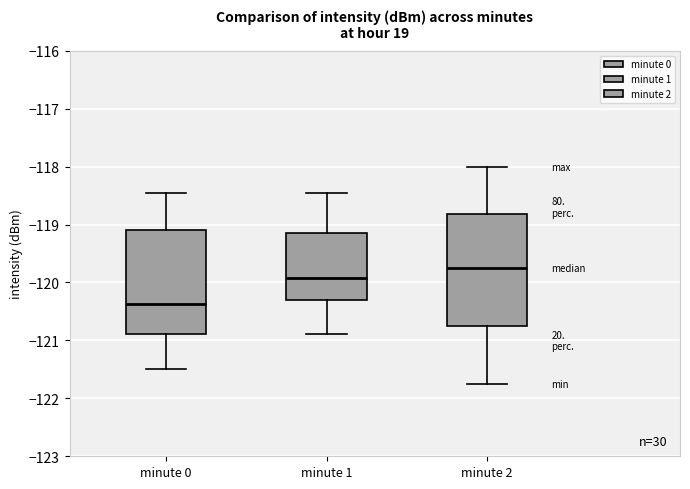

Which box's median line is the lowest?

minute 0